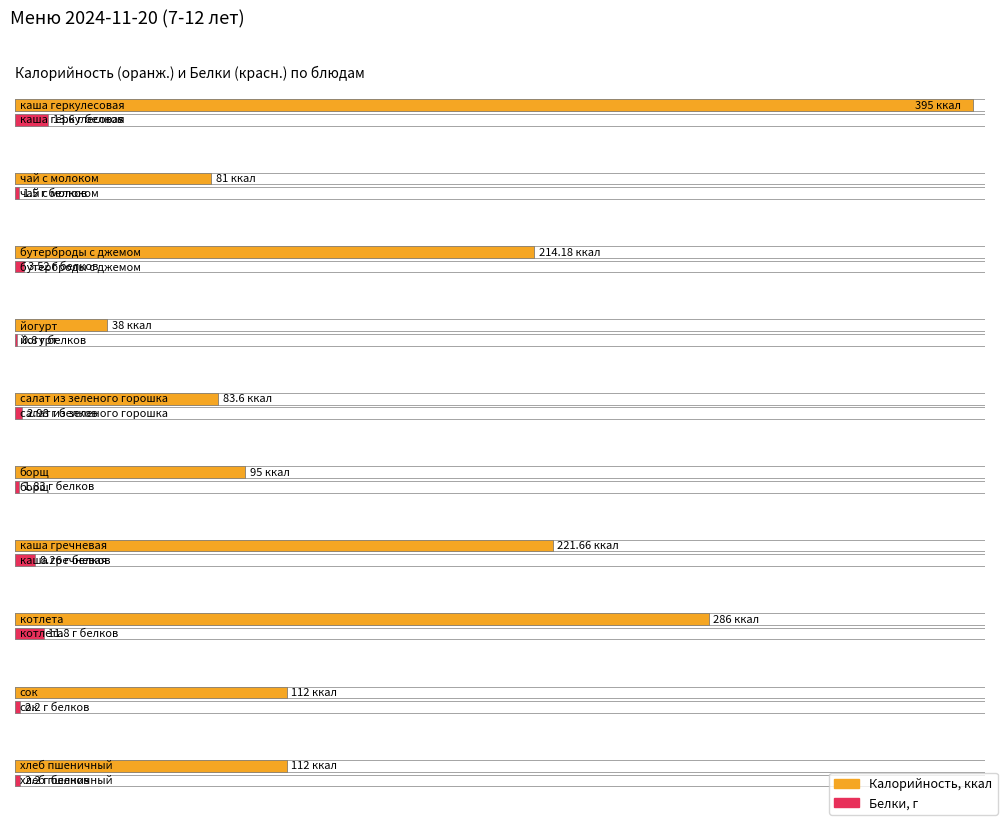

How many bars are there in total?

20